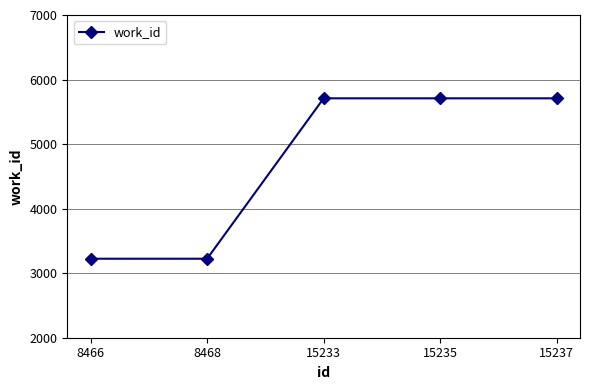

What is the change in value from 8466 to 15233?

+2485